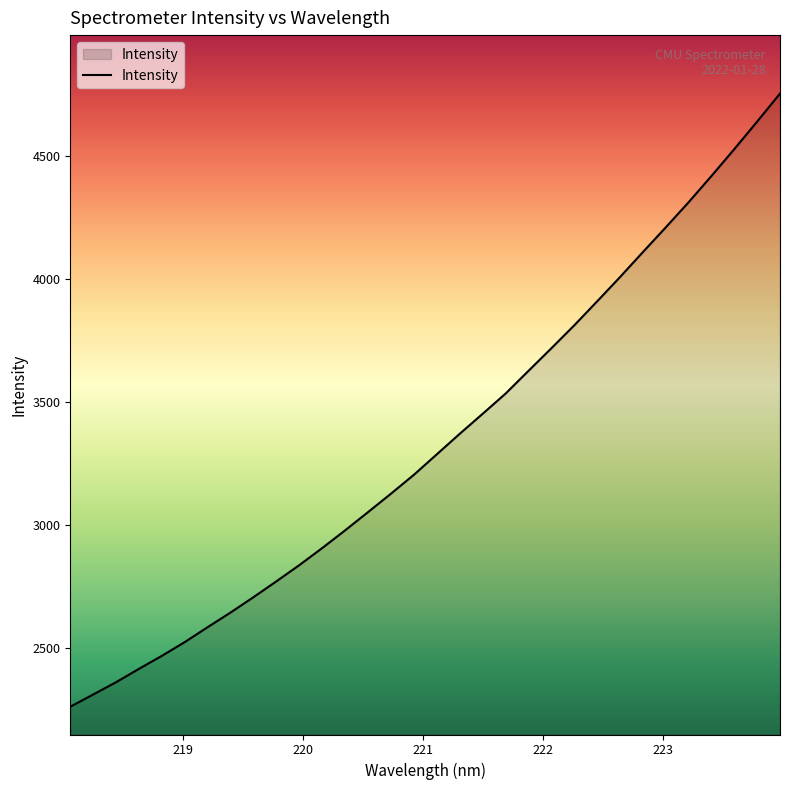

What is the smallest value displayed?

2260.3